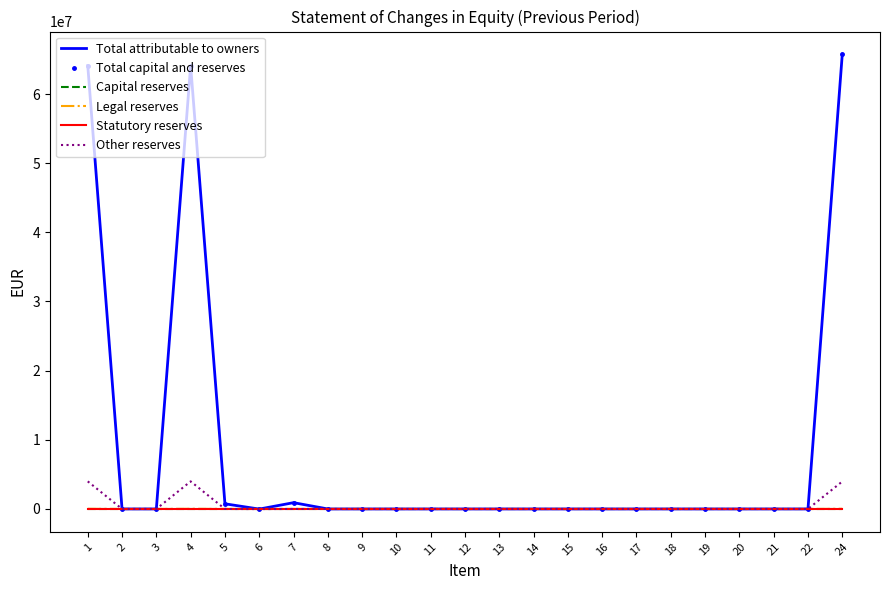

True or false: Capital reserves has more than 1 interior local peaks.

False